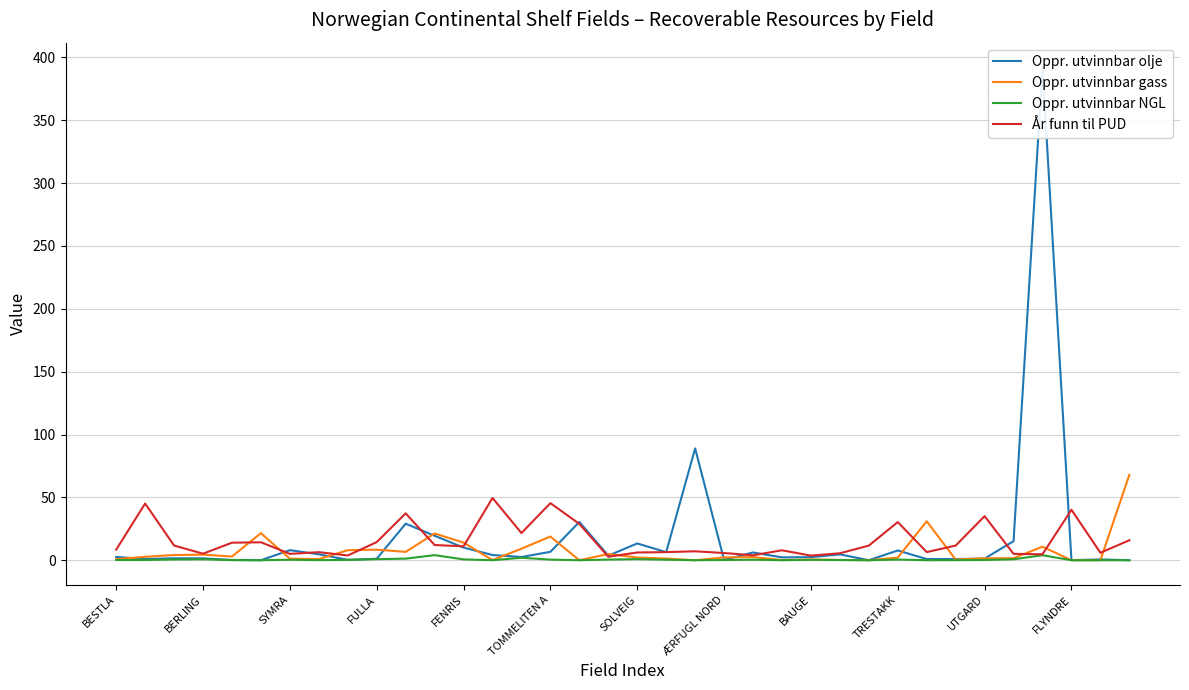

True or false: År funn til PUD has a value of 12.2 at TRESTAKK.

False